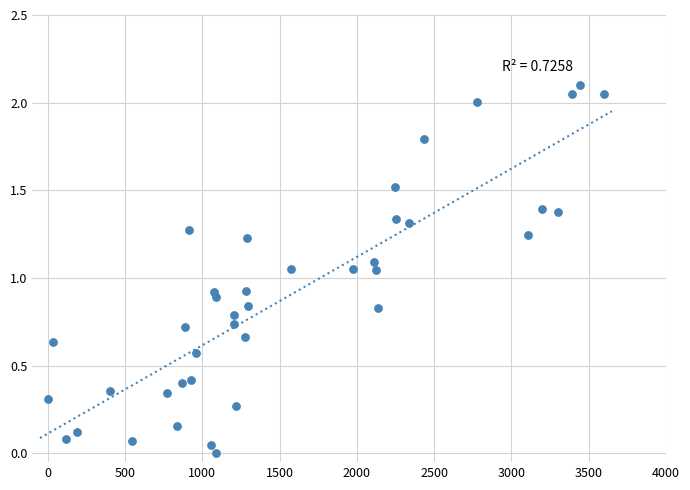

How many data points are displayed?

40